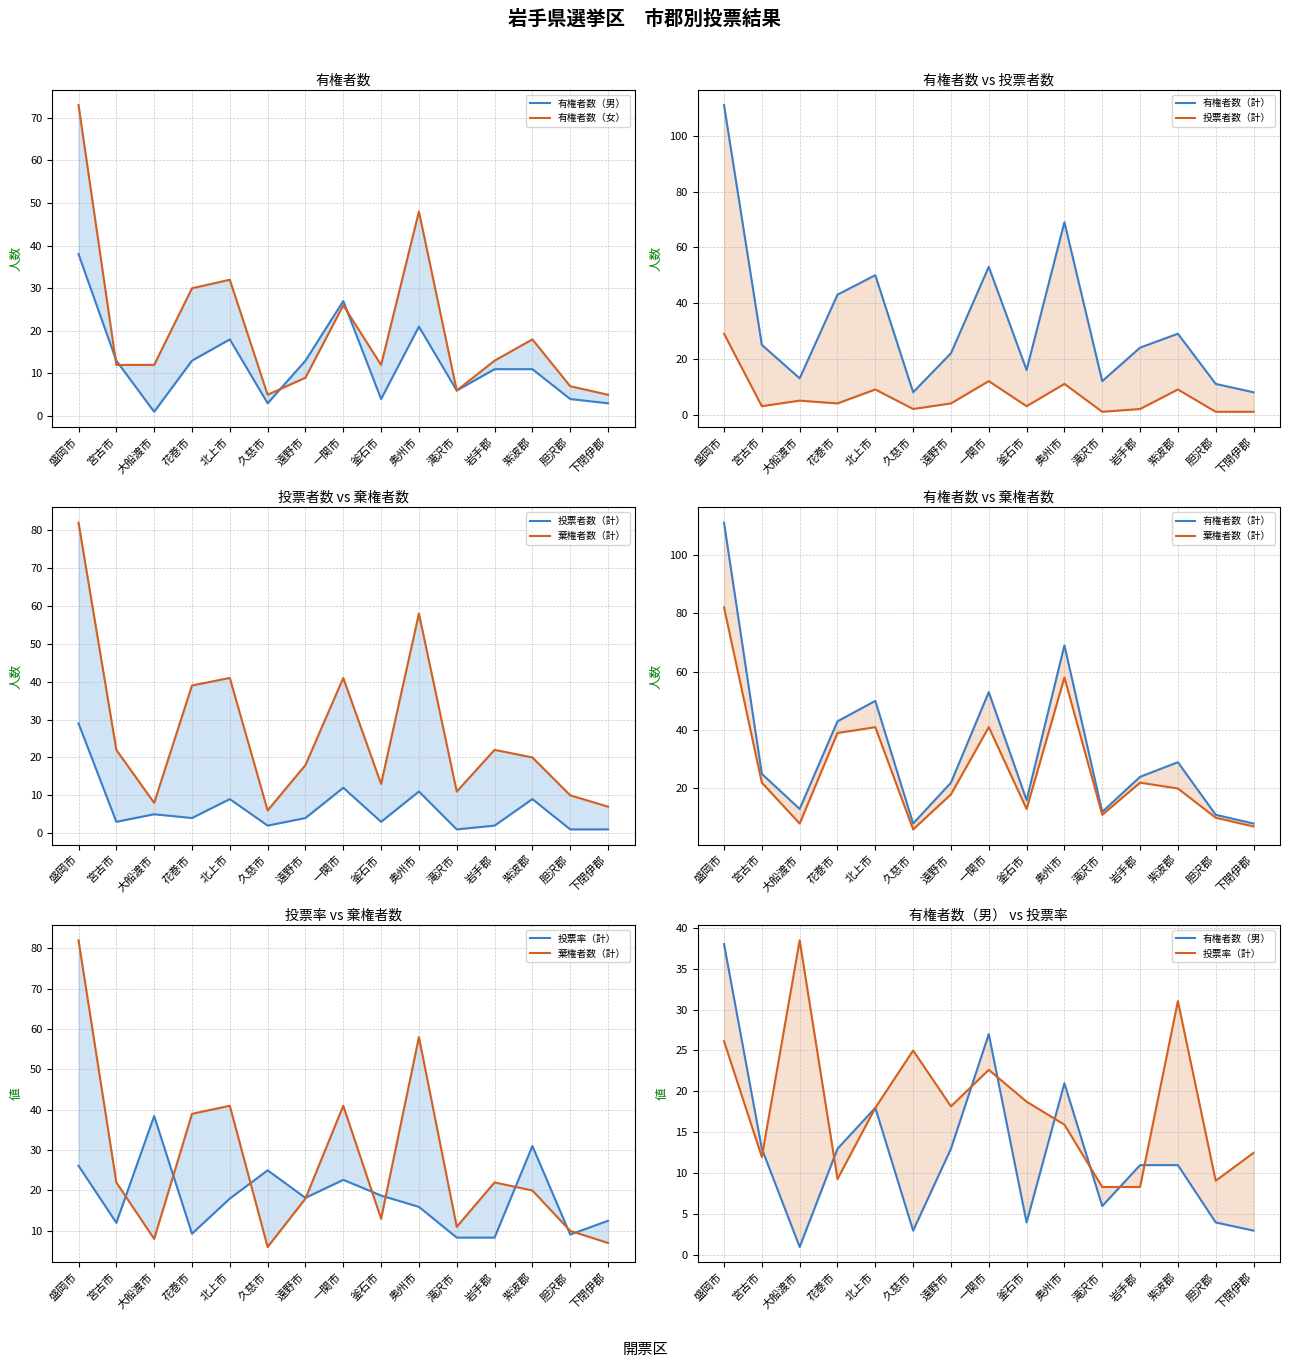

Which has a higher value, 釜石市 or 盛岡市?

盛岡市